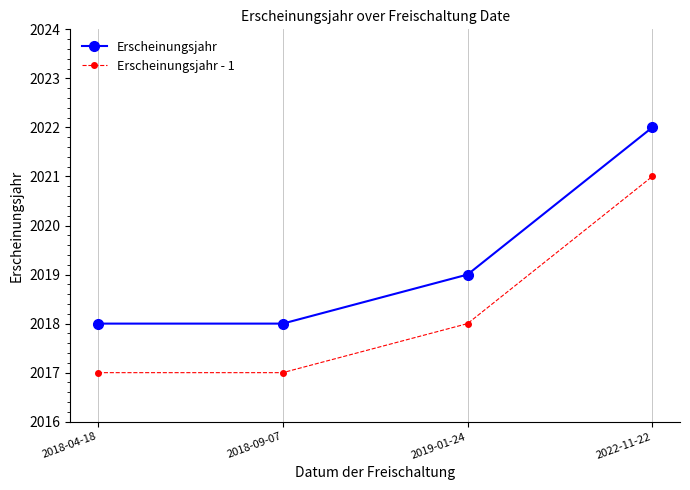

True or false: Erscheinungsjahr has a value of 2018 at 2018-04-18.

True